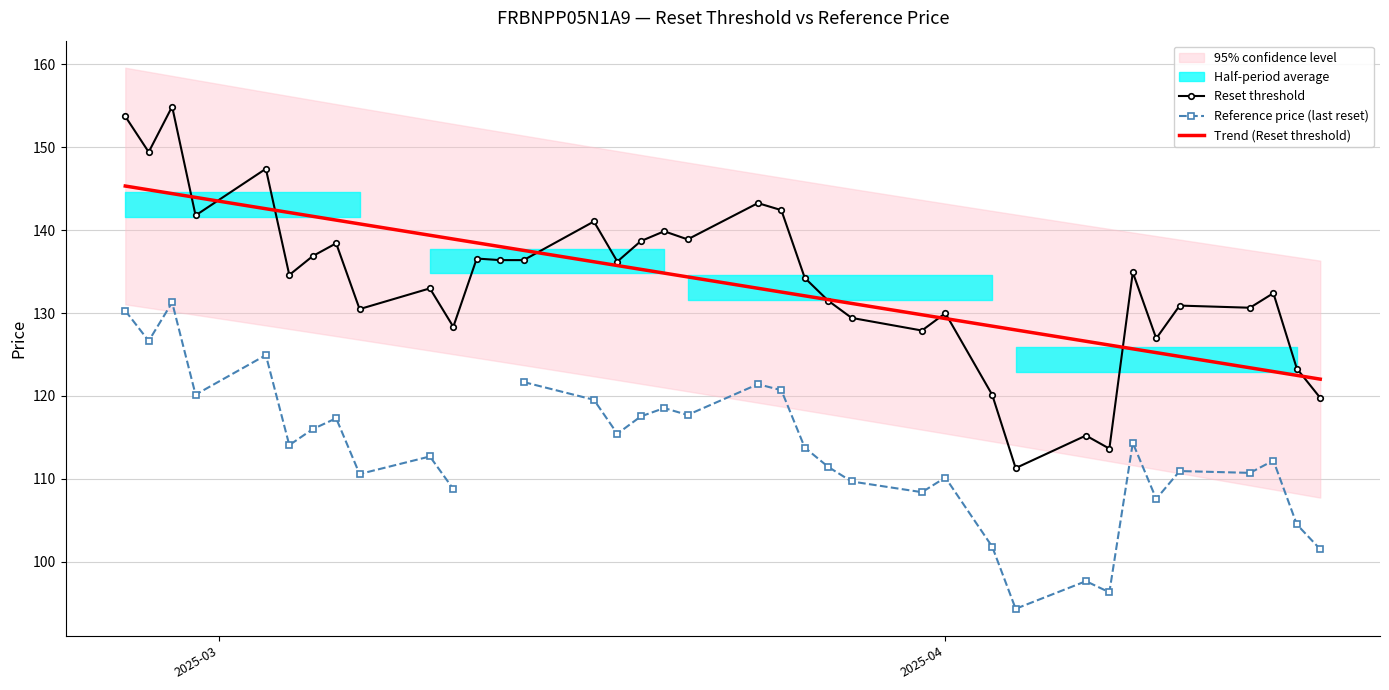

True or false: Reset threshold and Reference price (last reset) intersect in this chart.

False